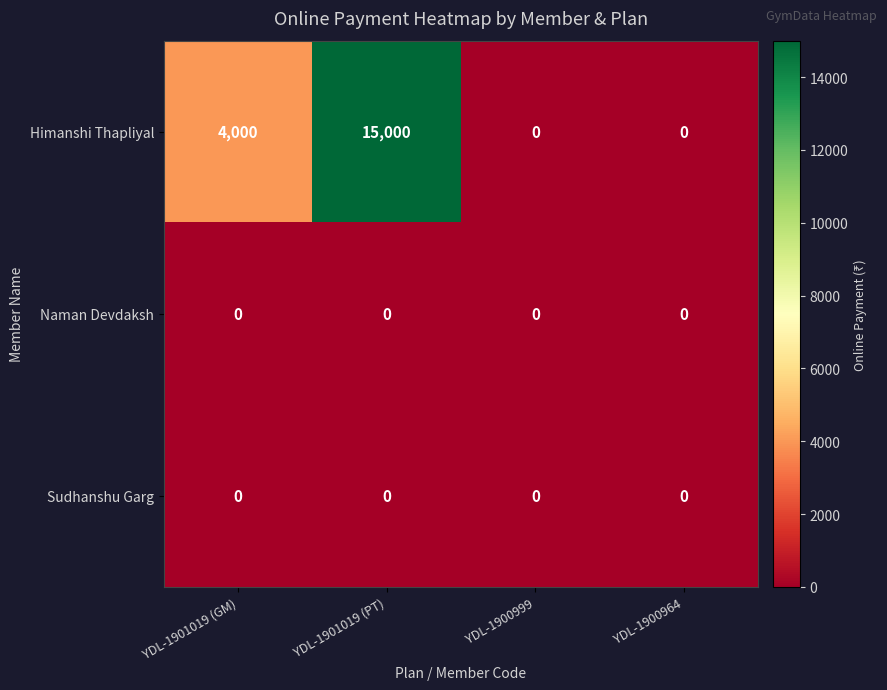

Which series changed the most between YDL-1901019 (GM) and YDL-1901019 (PT)?

Himanshi Thapliyal